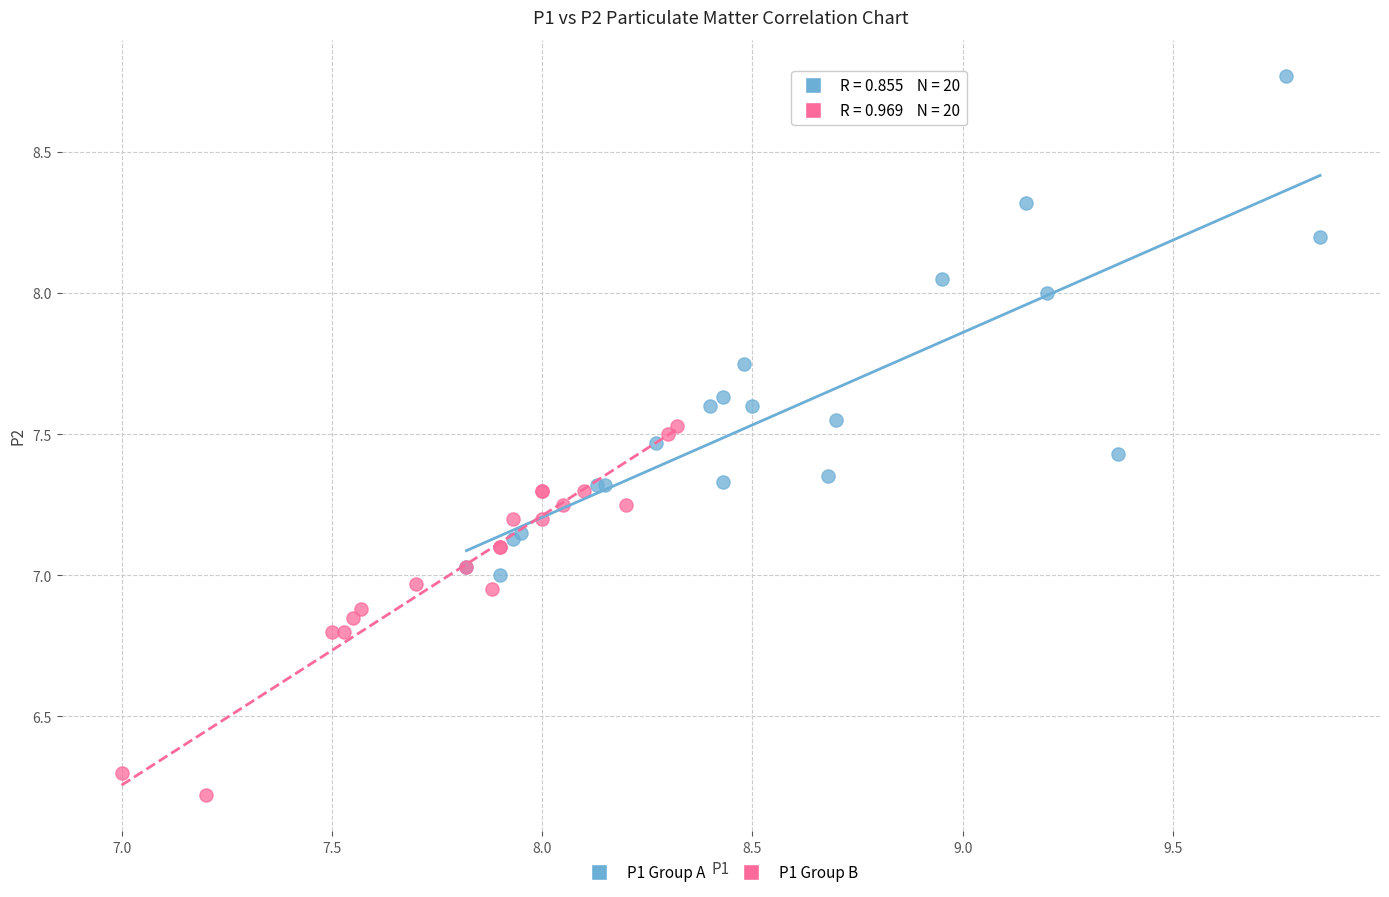

Which series contains the lowest Y value?

P1 Group B